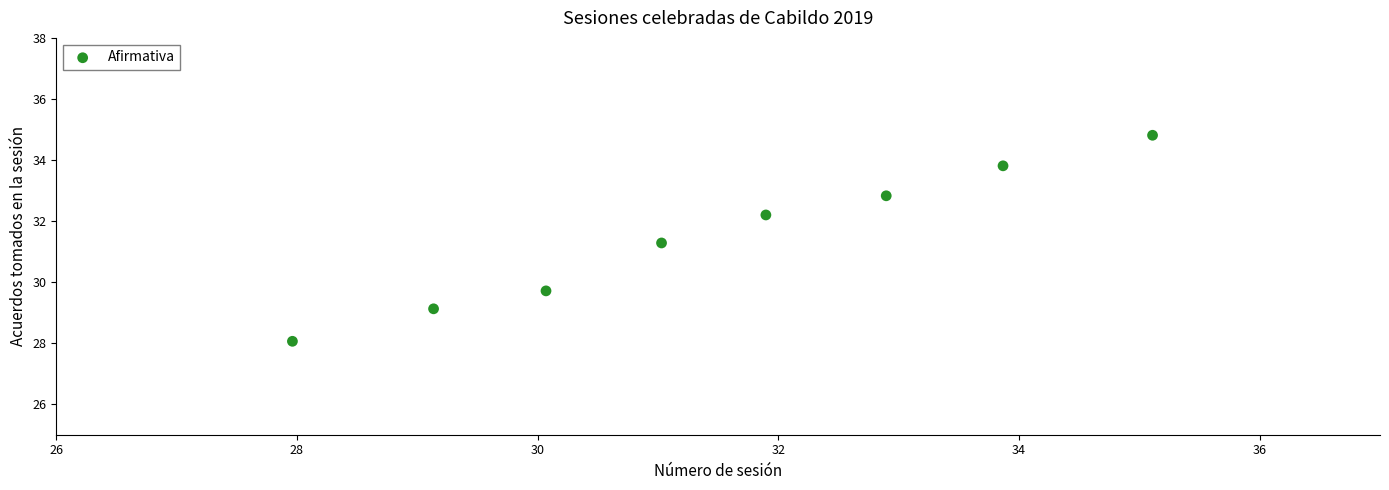

What is the range of Y values (max minus min)?

6.7